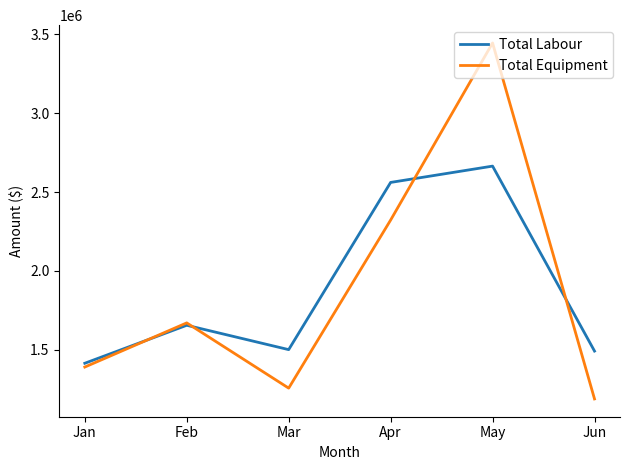

Read the Total Labour value at Jun.

1491519